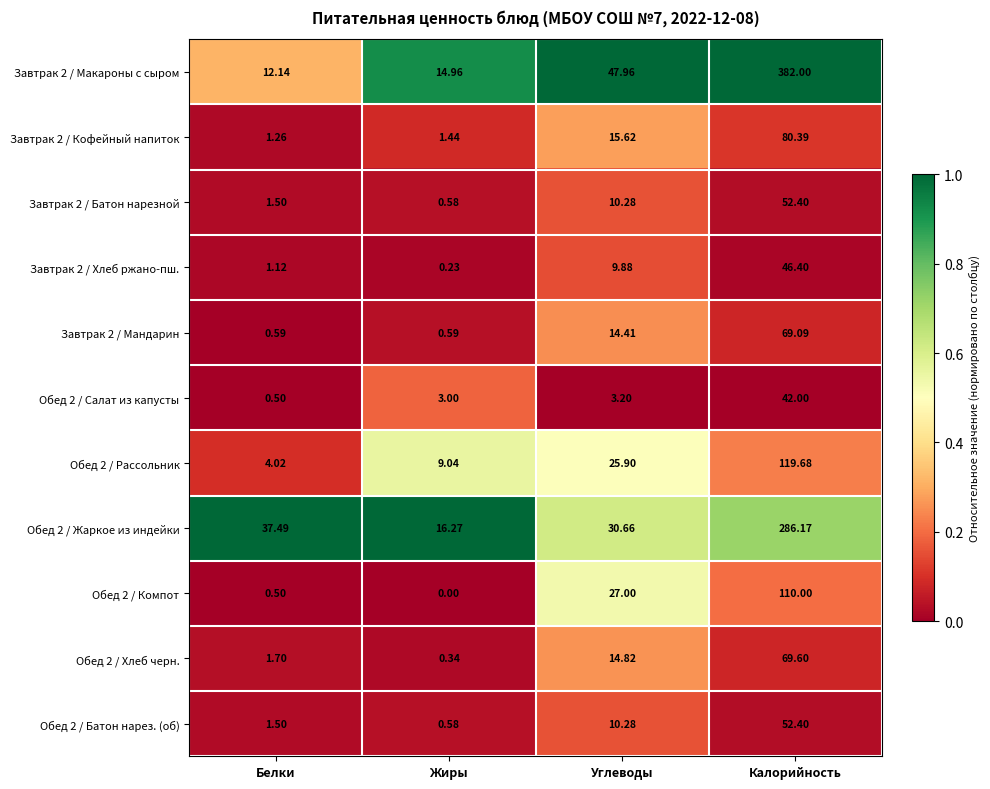

List the labels in order of Завтрак 2 / Кофейный напиток value, largest first.

Калорийность, Углеводы, Жиры, Белки